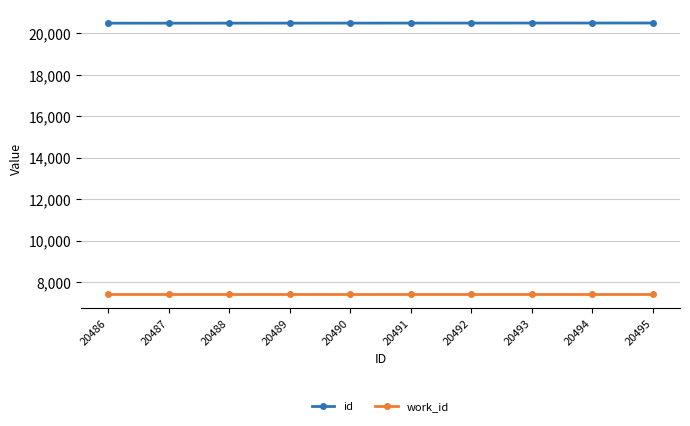

What is the value of the work_id point at the 4th from the left?

7407